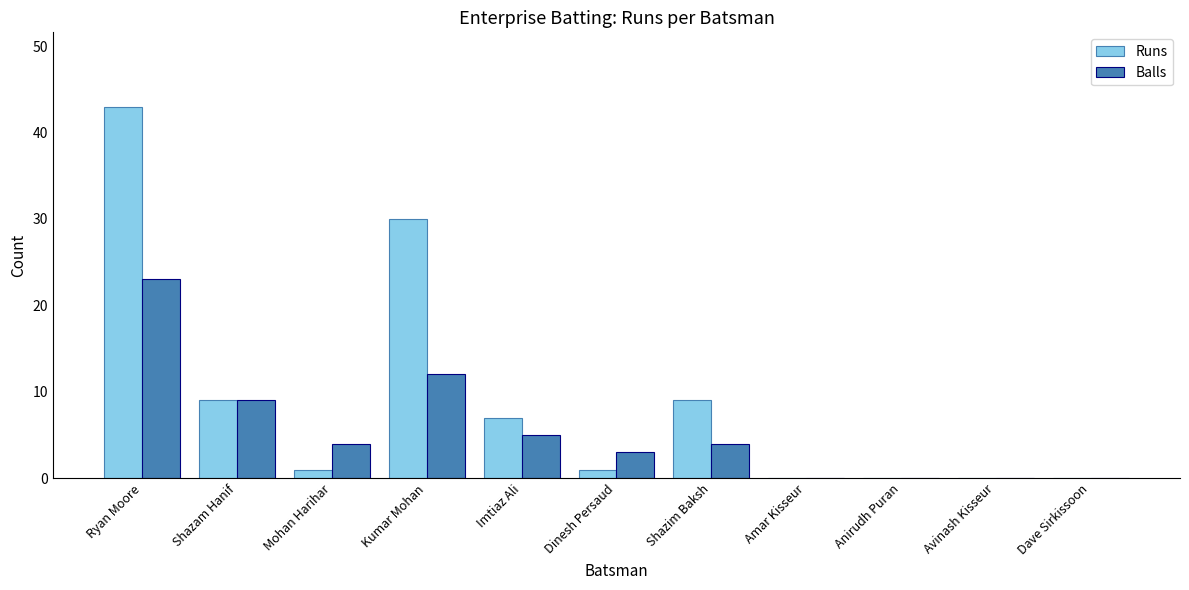

The Runs series shows 9 at Shazim Baksh. True or false?

True